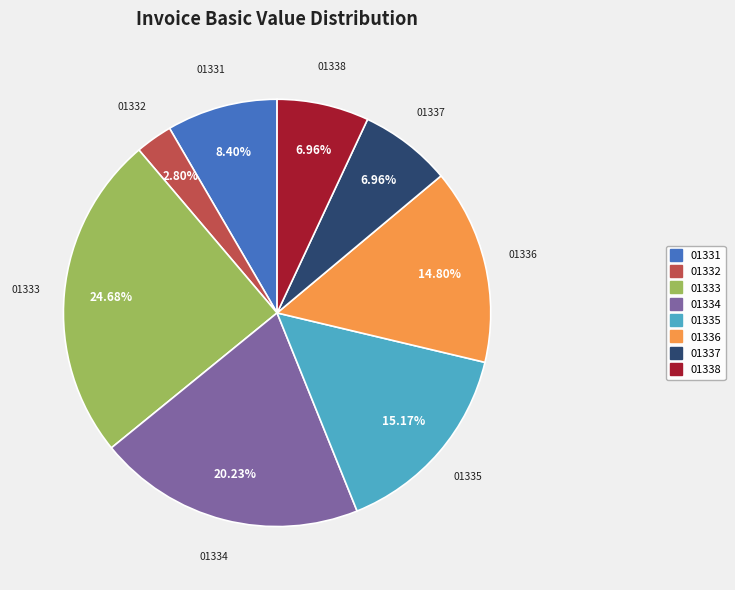

Is there any slice that represents more than half of the pie?

No